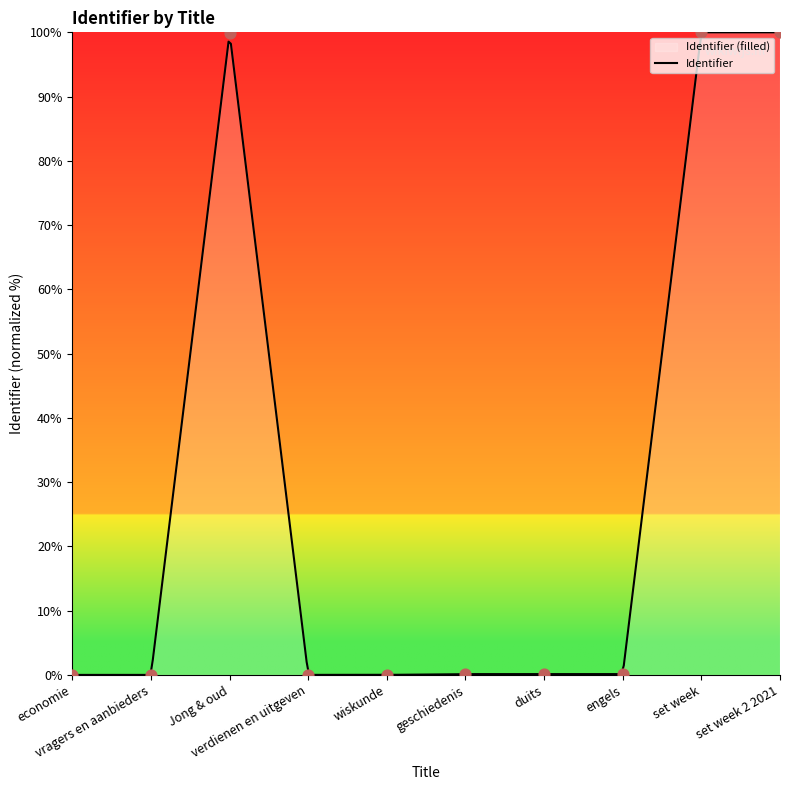

Which has a higher value, engels or economie?

engels